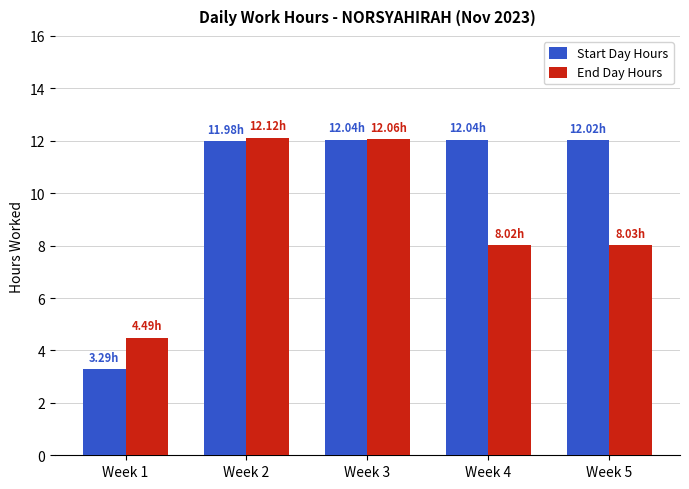

Is the value of End Day Hours at Week 5 greater than the value of Start Day Hours at Week 5?

No